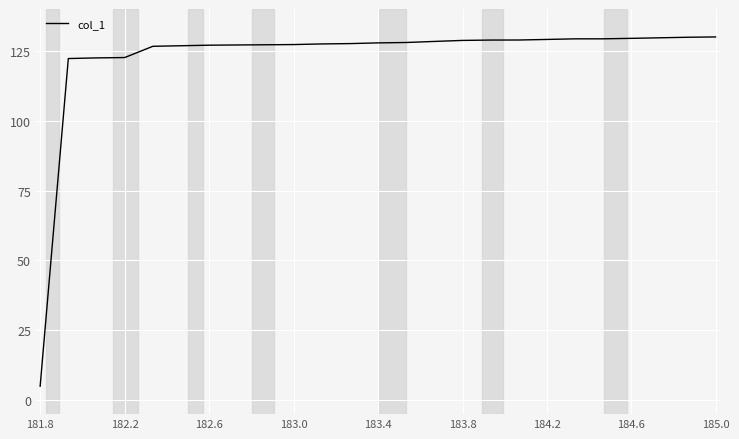

What is the difference between the maximum and minimum values?

125.0